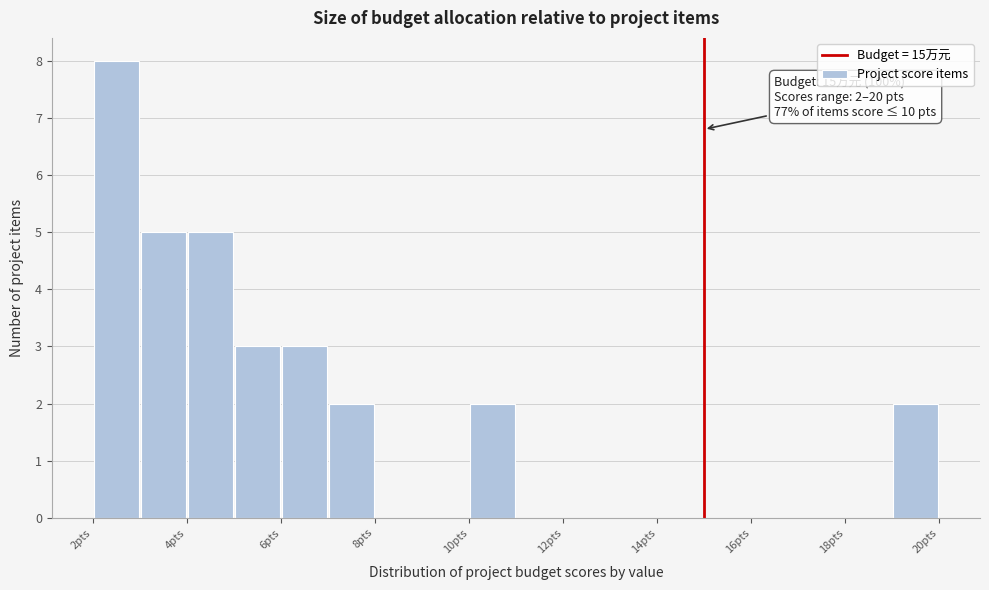

Which range on the x-axis has the tallest bar?

2 to 3